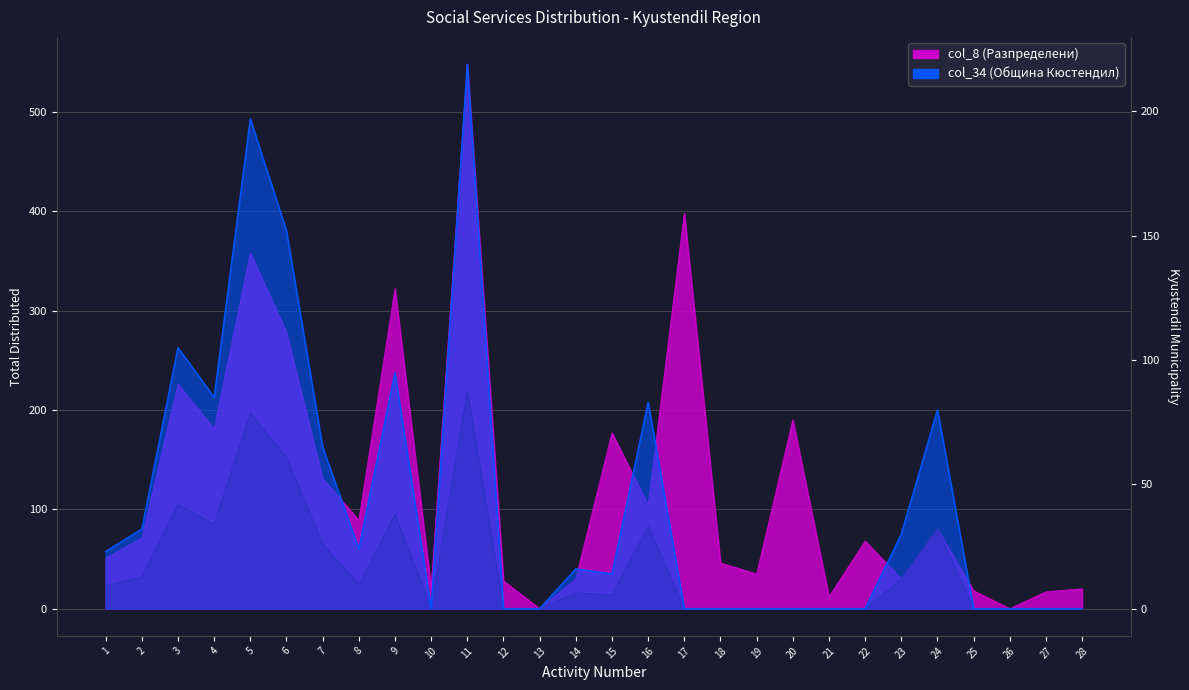

The col_8 (Разпределени) series shows 322 at 9. True or false?

True